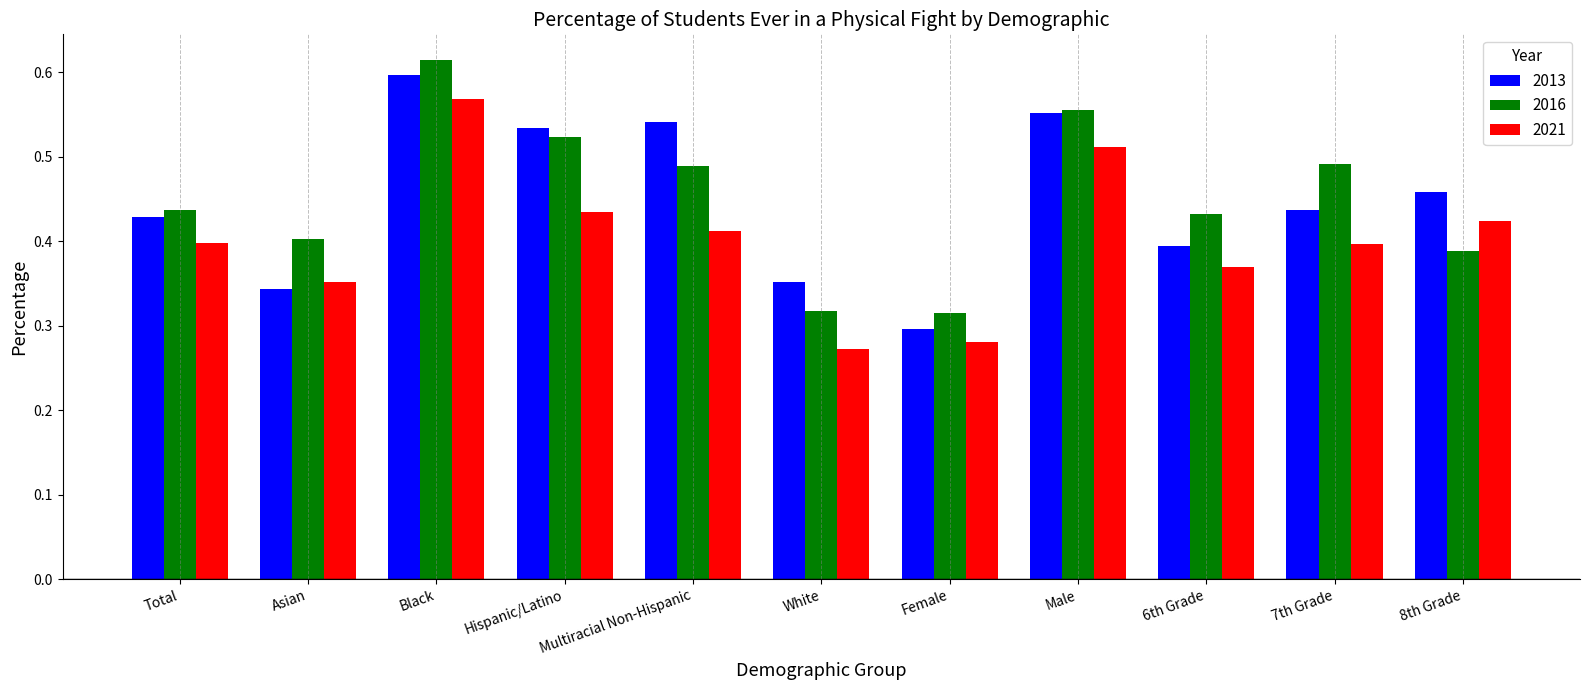

Rank the series at Multiracial Non-Hispanic from lowest to highest value.

2021, 2016, 2013